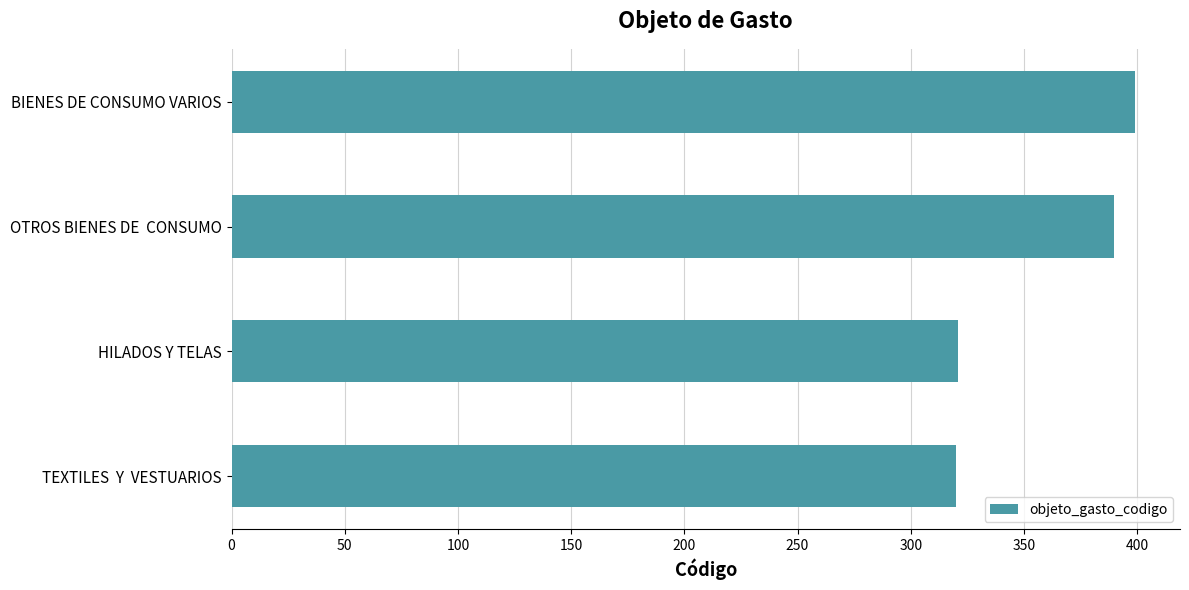

Approximately how many times larger is the value at HILADOS Y TELAS compared to TEXTILES  Y  VESTUARIOS?

1.0